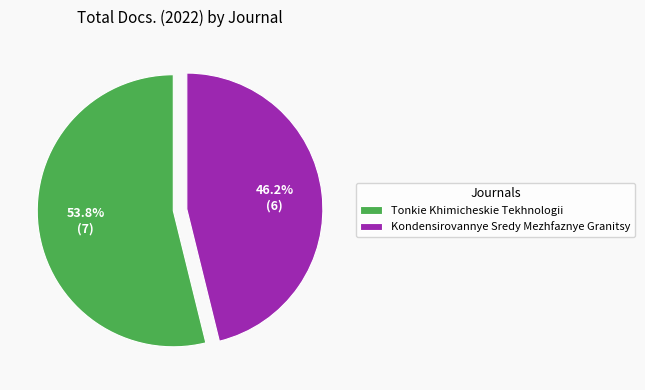

To the nearest percent, what is the average slice percentage?

50%